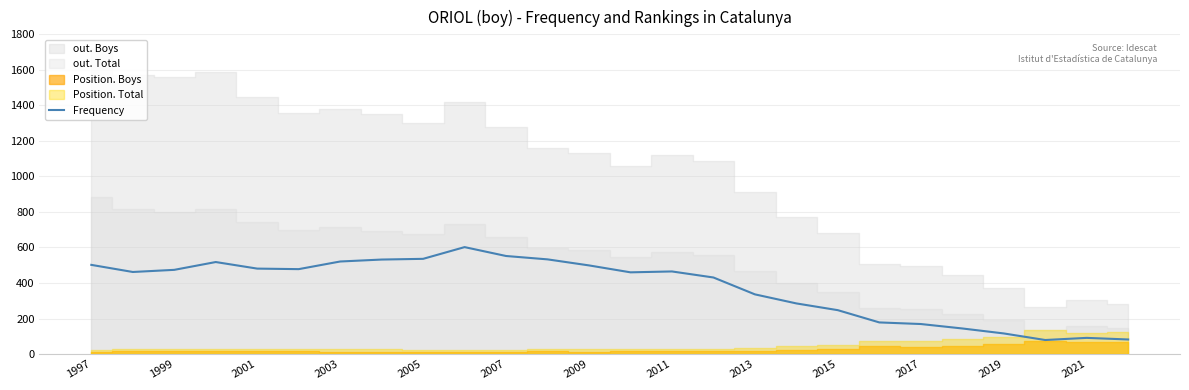

The value of Frequency at 2015 is 59. True or false?

False